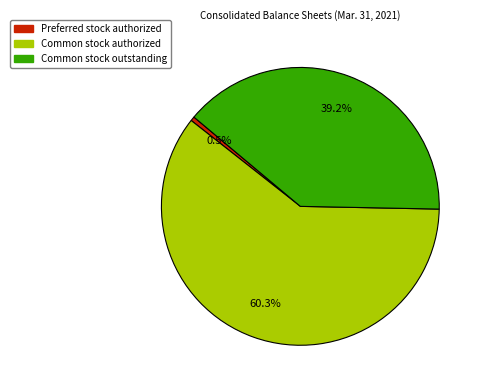

Is there a majority slice in this chart?

Yes